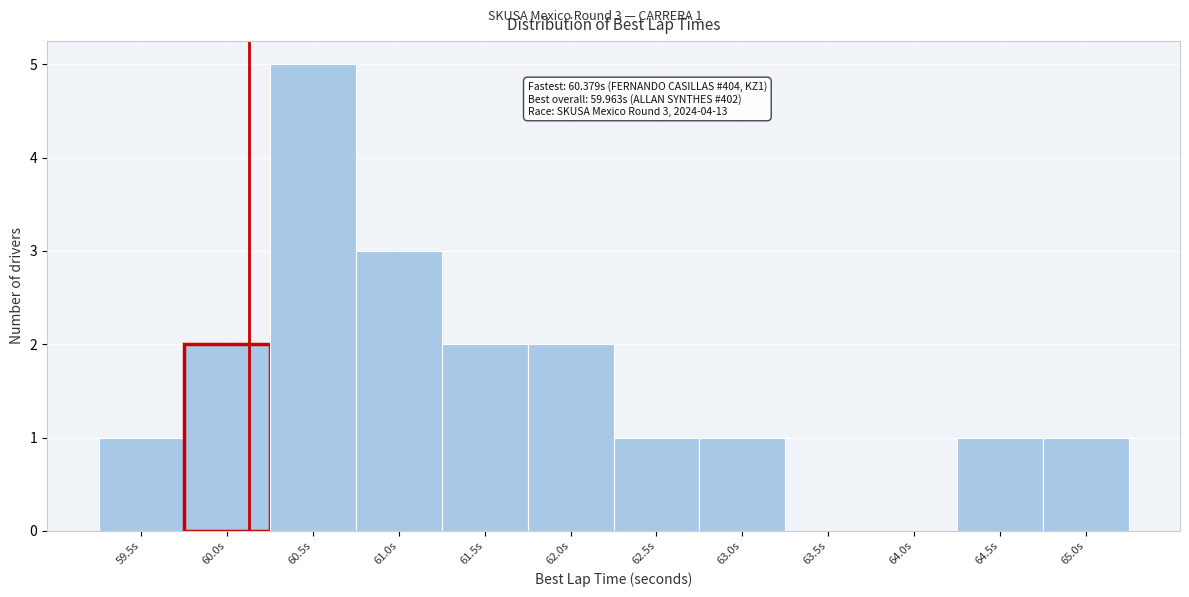

Reading left to right, transcribe all the data shown in this chart.

59.5s=1	60.0s=2	60.5s=5	61.0s=3	61.5s=2	62.0s=2	62.5s=1	63.0s=1	63.5s=0	64.0s=0	64.5s=1	65.0s=1